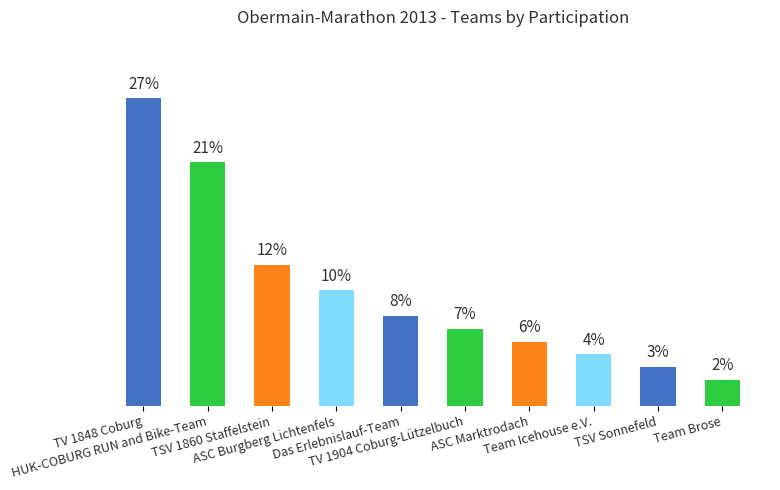

Are the bars grouped side by side (vs. stacked)?

No